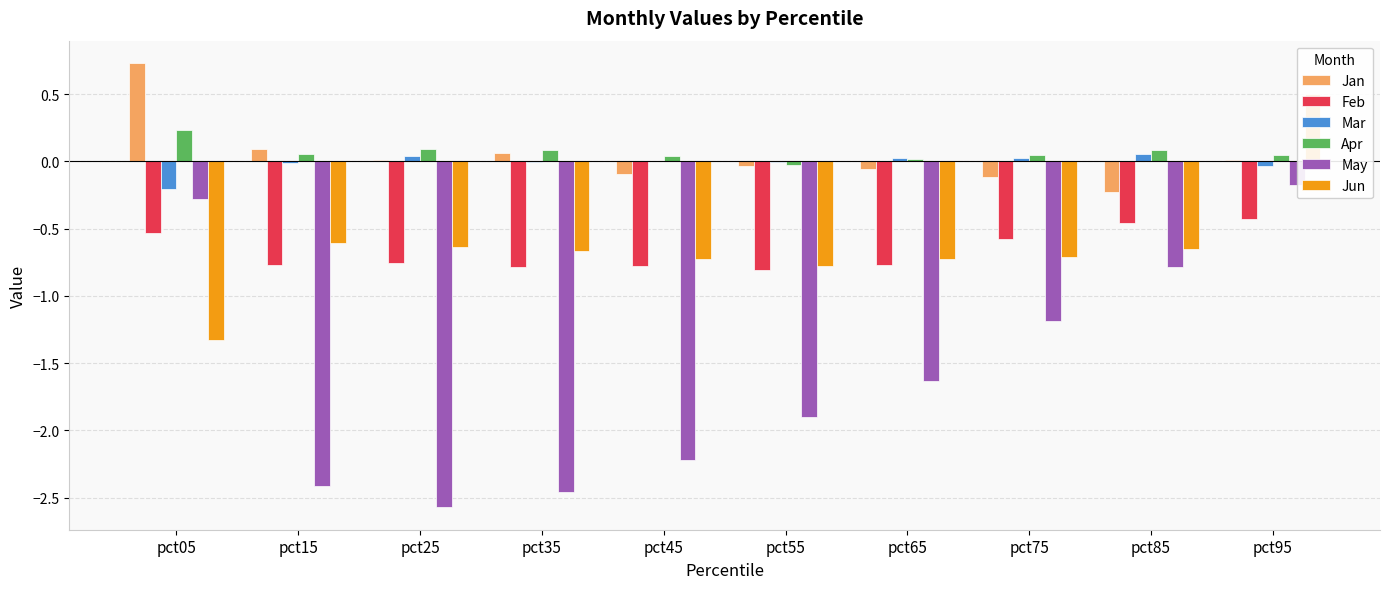

Is it true that Apr equals 0.0 at pct75?

True